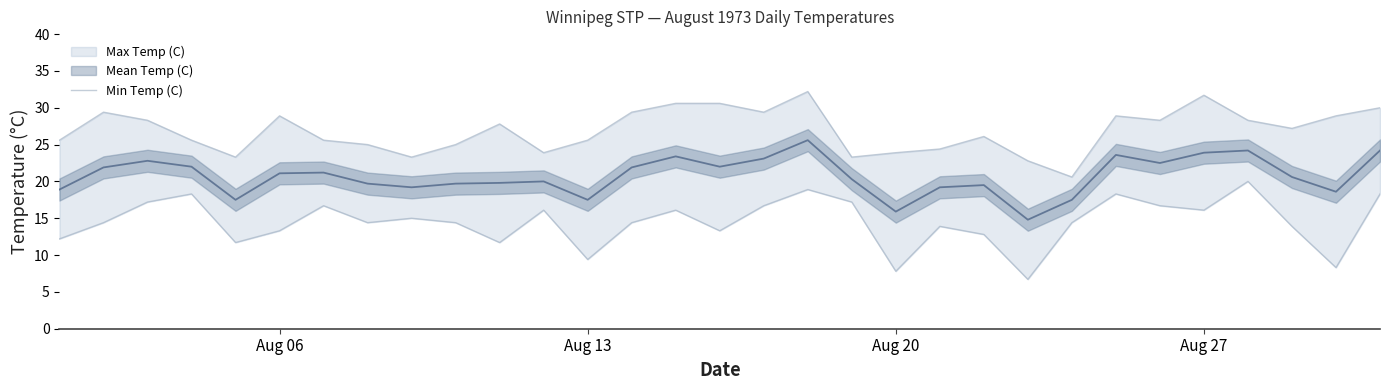

The value at 10 is 18.2. True or false?

False